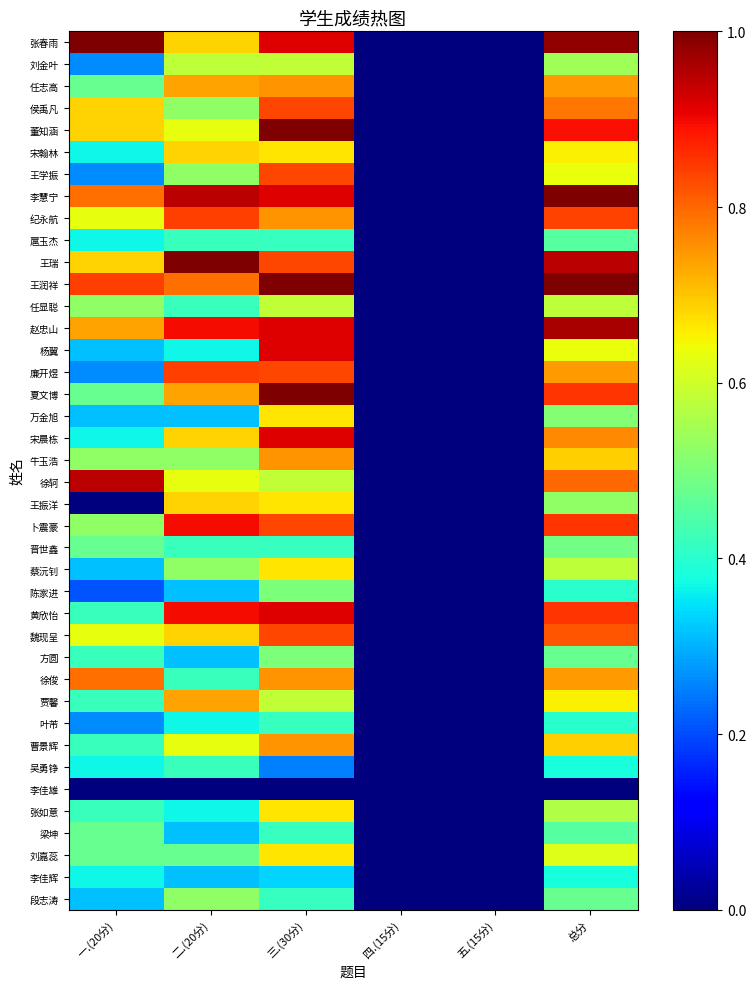

Rank the series by their maximum value, from lowest to highest.

李佳雄, 李佳辉, 叶芾, 吴勇铮, 扈玉杰, 梁坤, 晋世鑫, 陈家进, 方圆, 段志涛, 刘金叶, 任显聪, 万金旭, 蔡沅钊, 张如意, 刘嘉蕊, 宋翰林, 王振洋, 贾馨, 任志高, 牛玉浩, 曹景辉, 徐俊, 侯禹凡, 王学振, 魏现呈, 纪永航, 廉开煜, 卜震豪, 杨翼, 宋晨栋, 黄欣怡, 徐轲, 赵忠山, 张春雨, 董知涵, 李慧宁, 王瑞, 王润祥, 夏文博